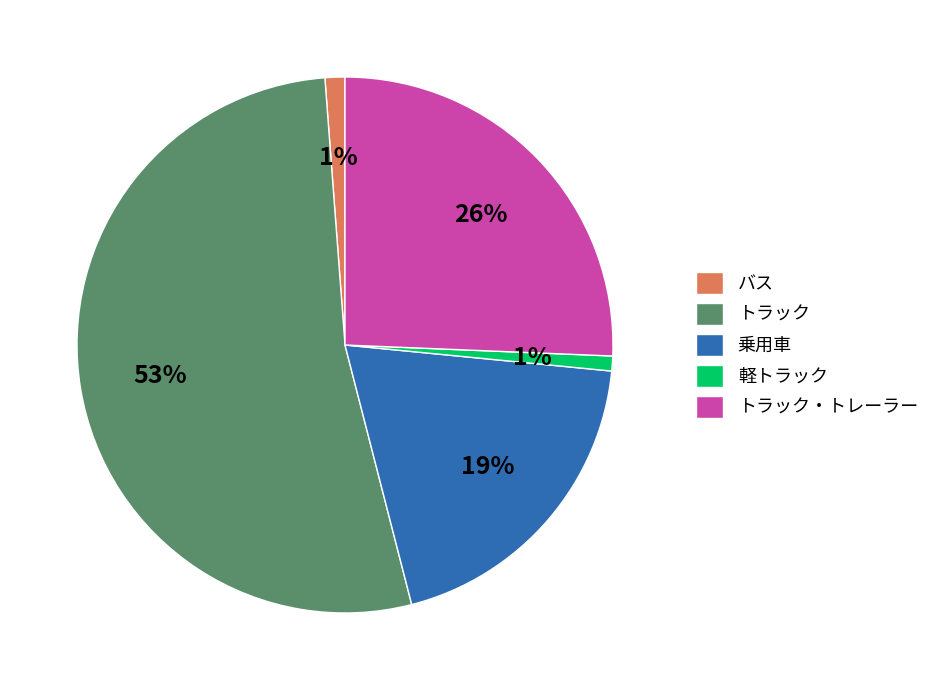

How many segments does this pie chart have?

5